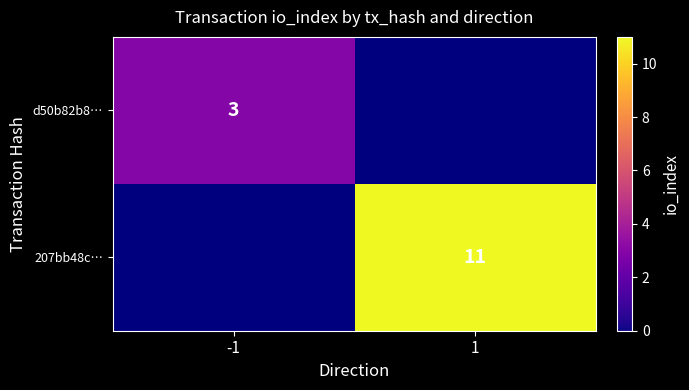

The 207bb48c… series shows 11.0 at 1. True or false?

True